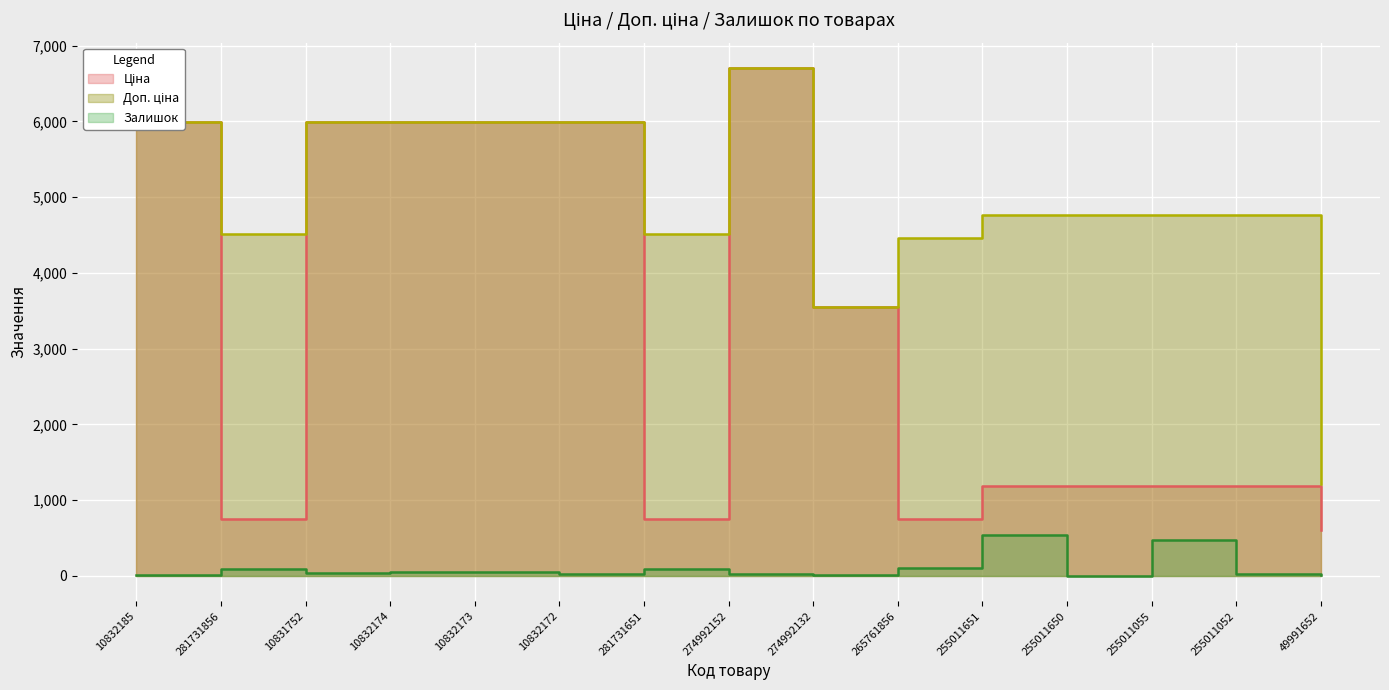

In Ціна, how many points are higher than both neighbors (excluding endpoints)?

1